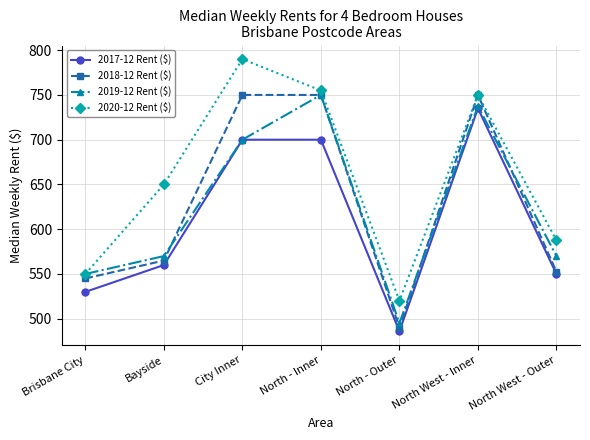

What is the smallest value displayed?

486.0